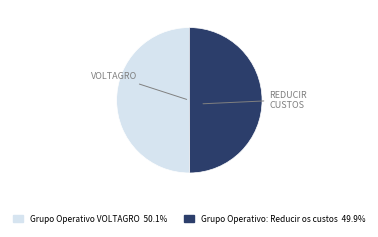

What is the ratio of the value at Grupo Operativo VOLTAGRO to the value at Grupo Operativo: Reducir os custos?

1.0